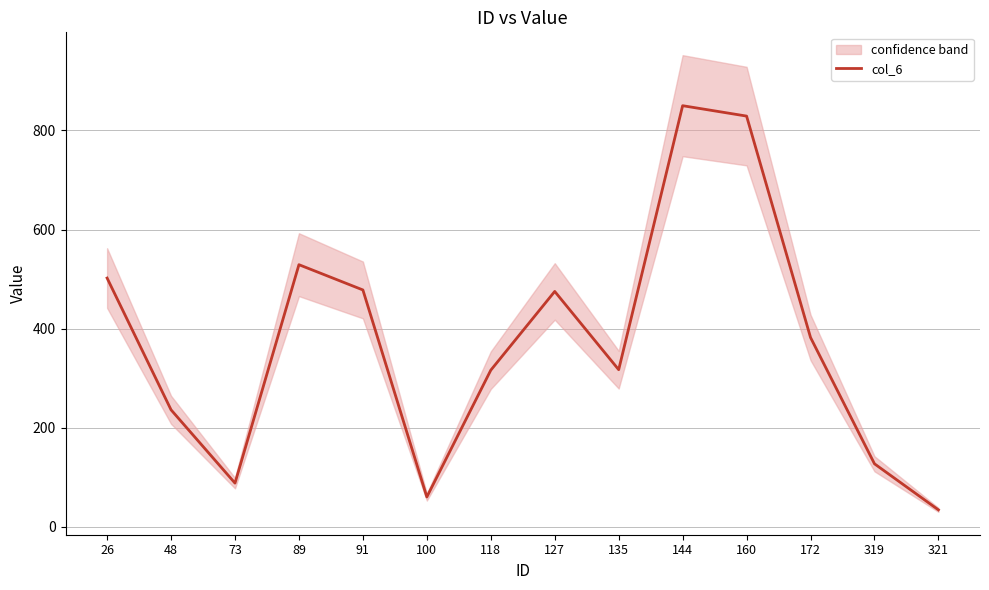

What value does the data have at 135?

317